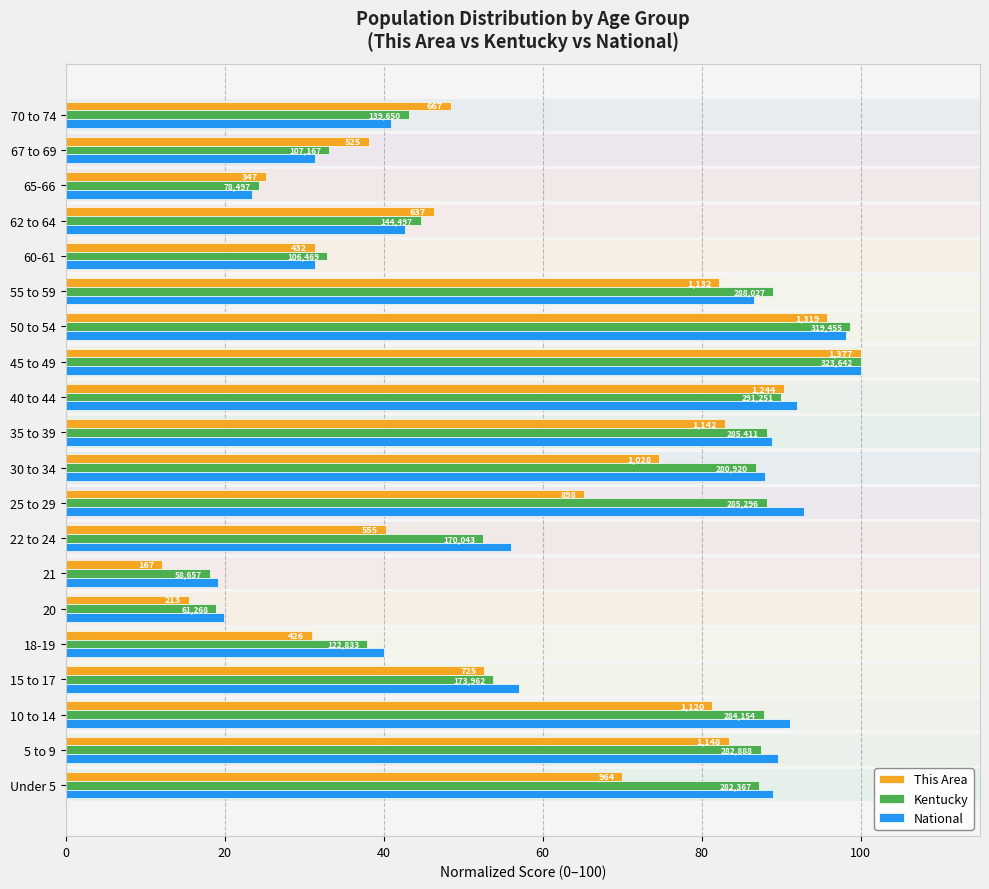

What are all the series names shown in the legend?

This Area, Kentucky, National